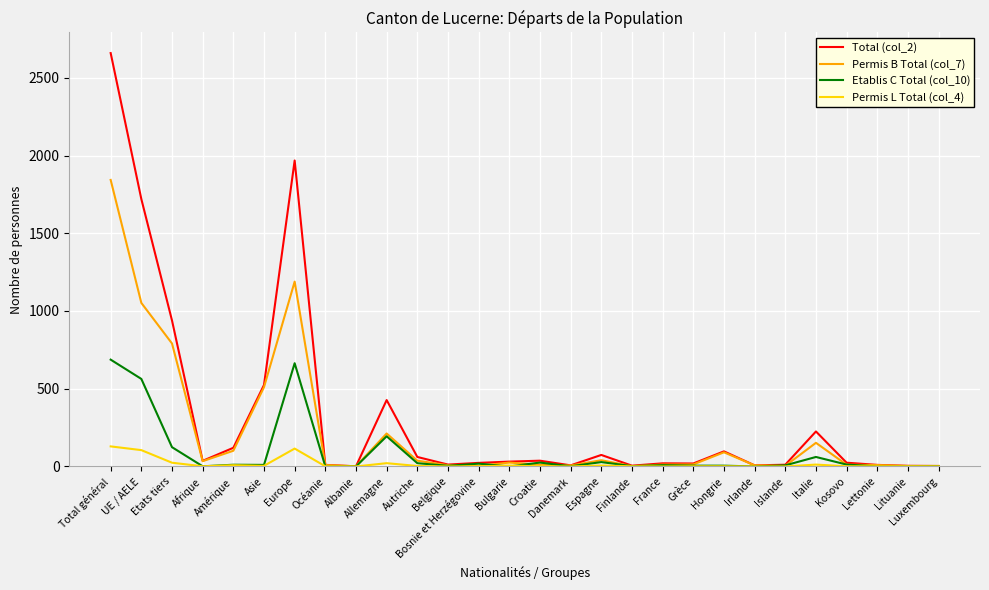

List the series in order of their peak value, highest first.

Total (col_2), Permis B Total (col_7), Etablis C Total (col_10), Permis L Total (col_4)